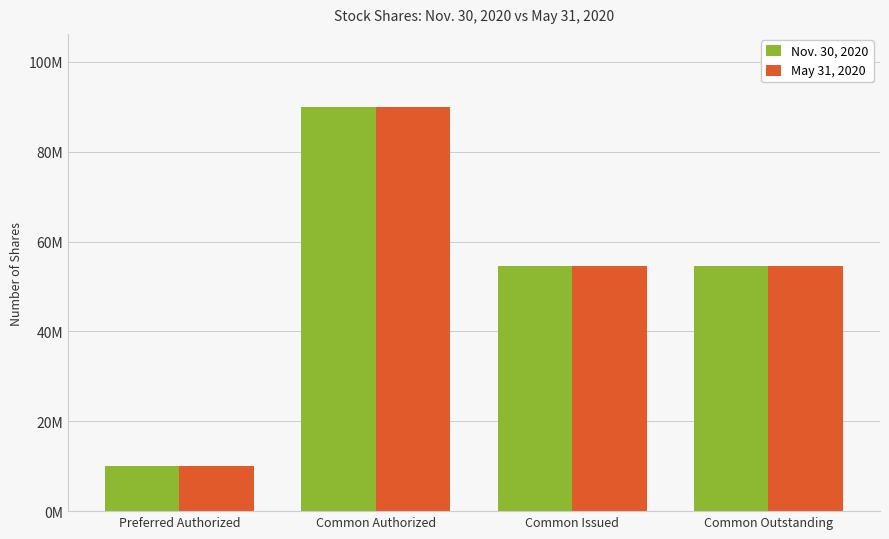

Does the chart contain any negative values?

No